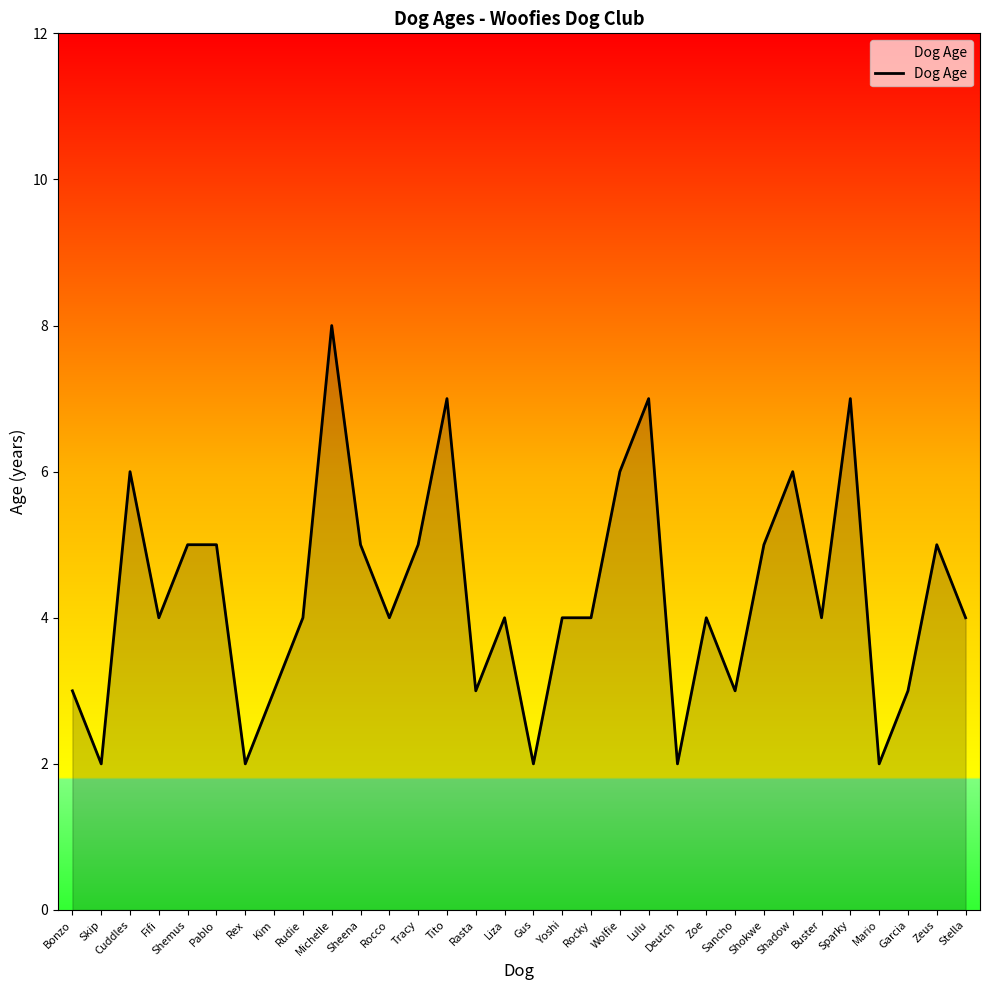

What is the difference between the maximum and minimum values?

6